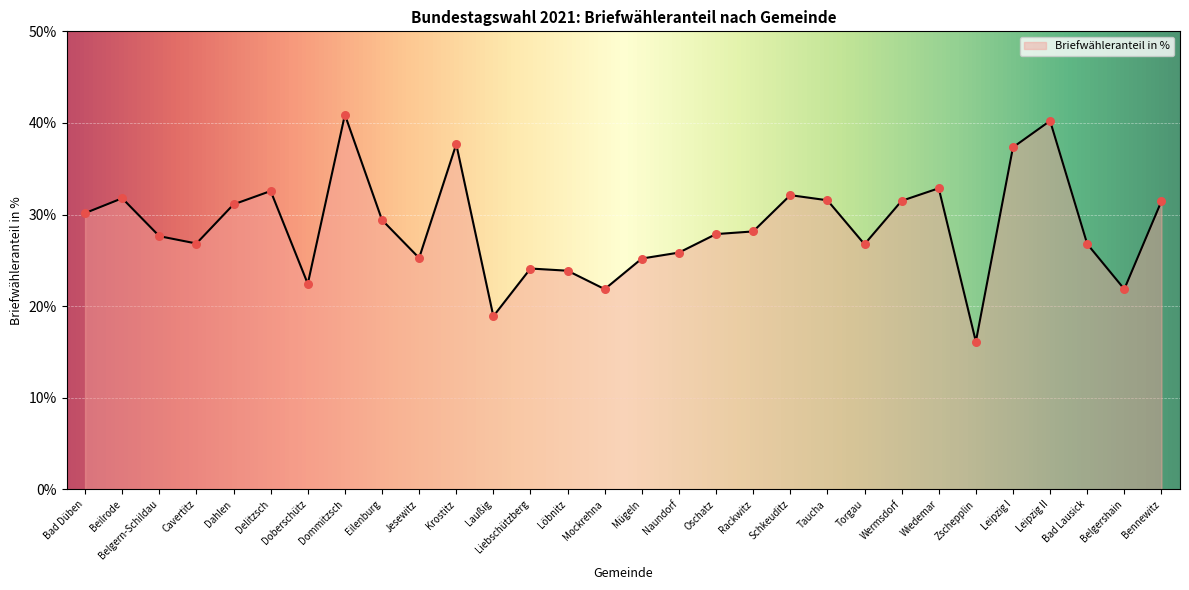

Which has a higher value, Liebschützberg or Dahlen?

Dahlen